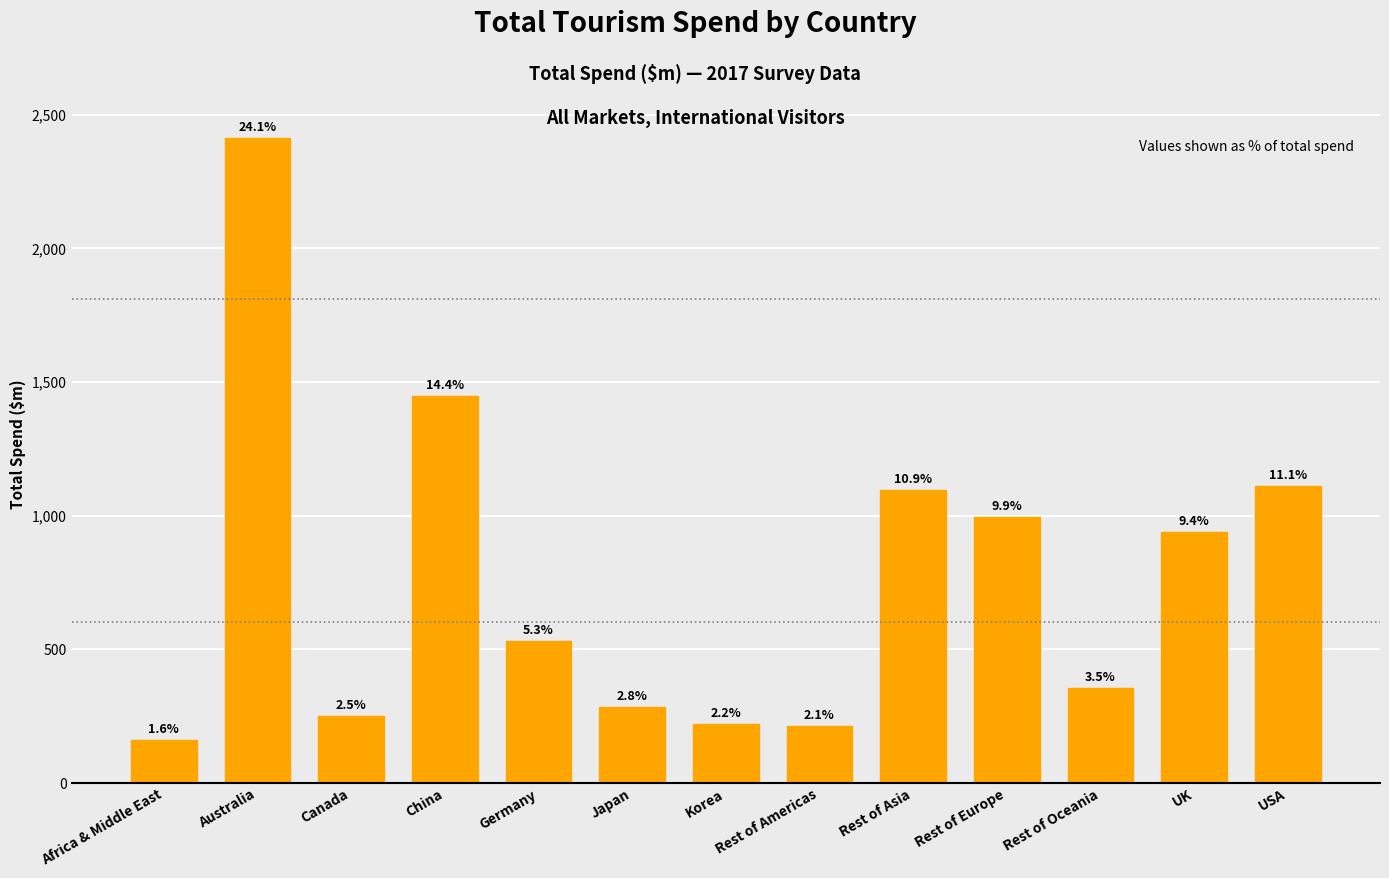

What is the value of the 7th bar from the left?

221.8